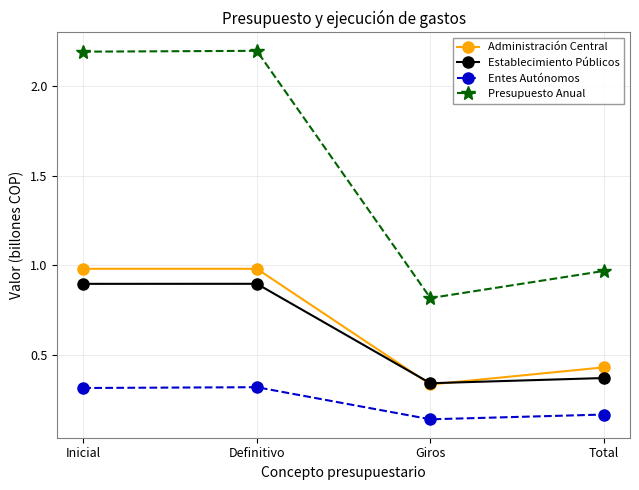

How many lines are shown in the chart?

4